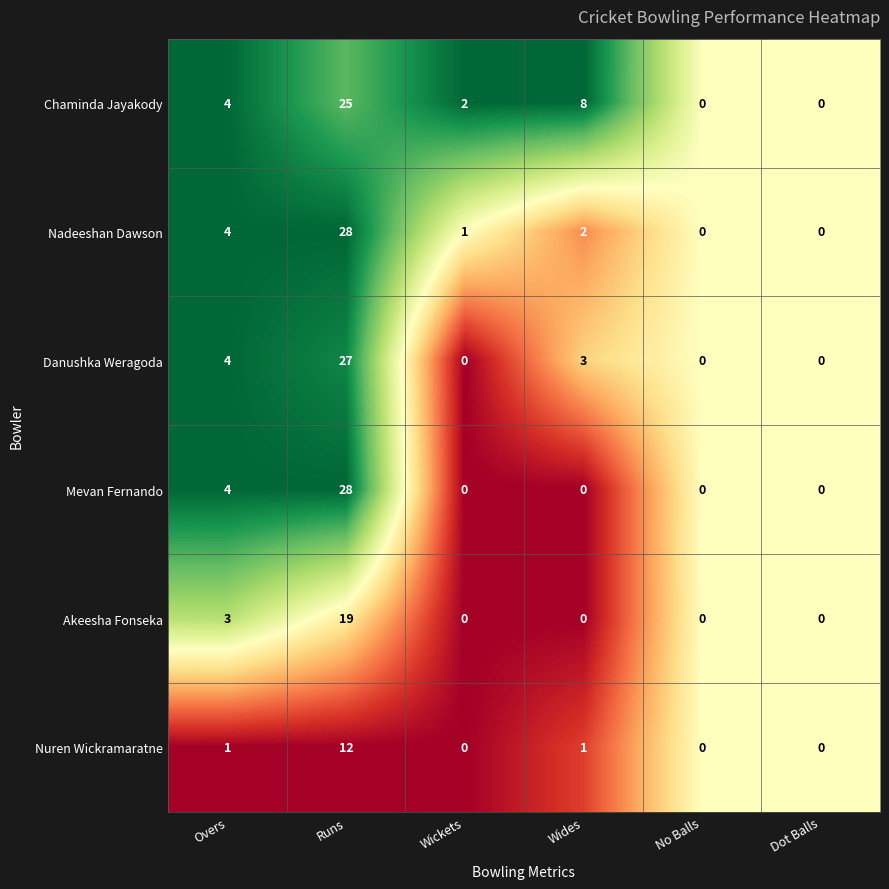

The Nadeeshan Dawson series shows 1 at Wides. True or false?

False